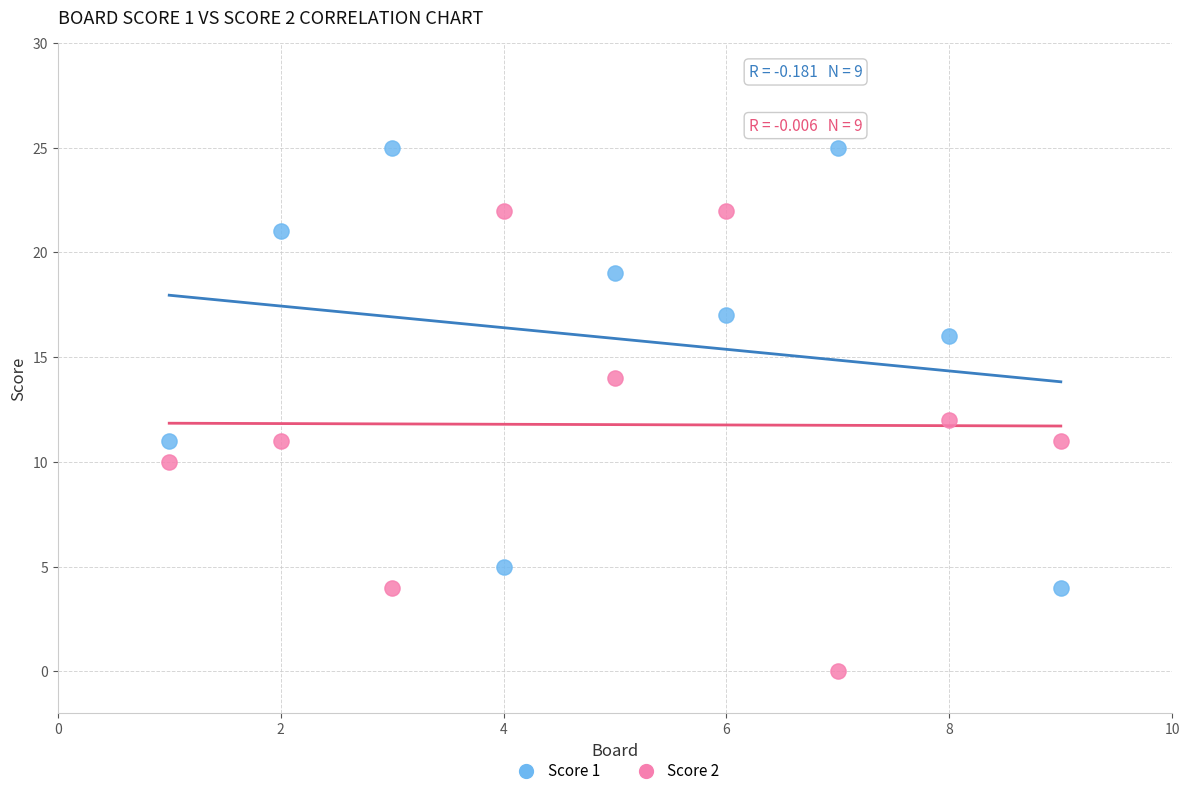

What is the X range (max minus min) for the scatter plot?

8